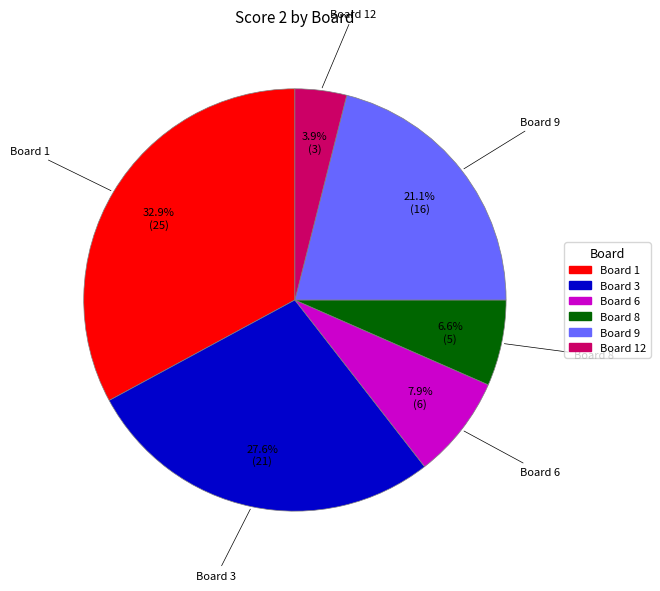

How many slices are in this pie chart?

6